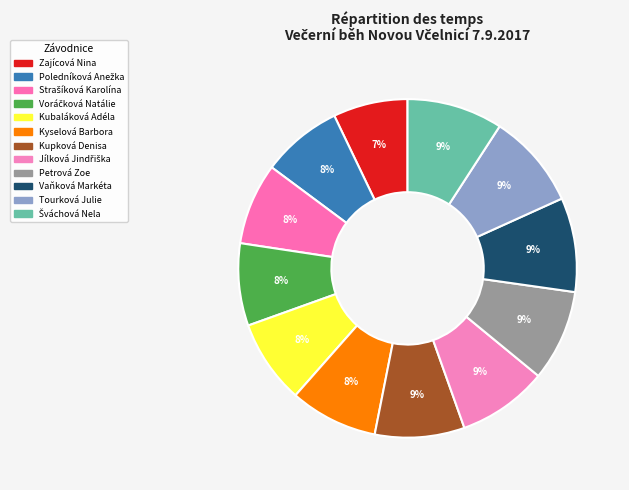

To the nearest percent, what is the difference between the largest and smallest slice percentages?

2%